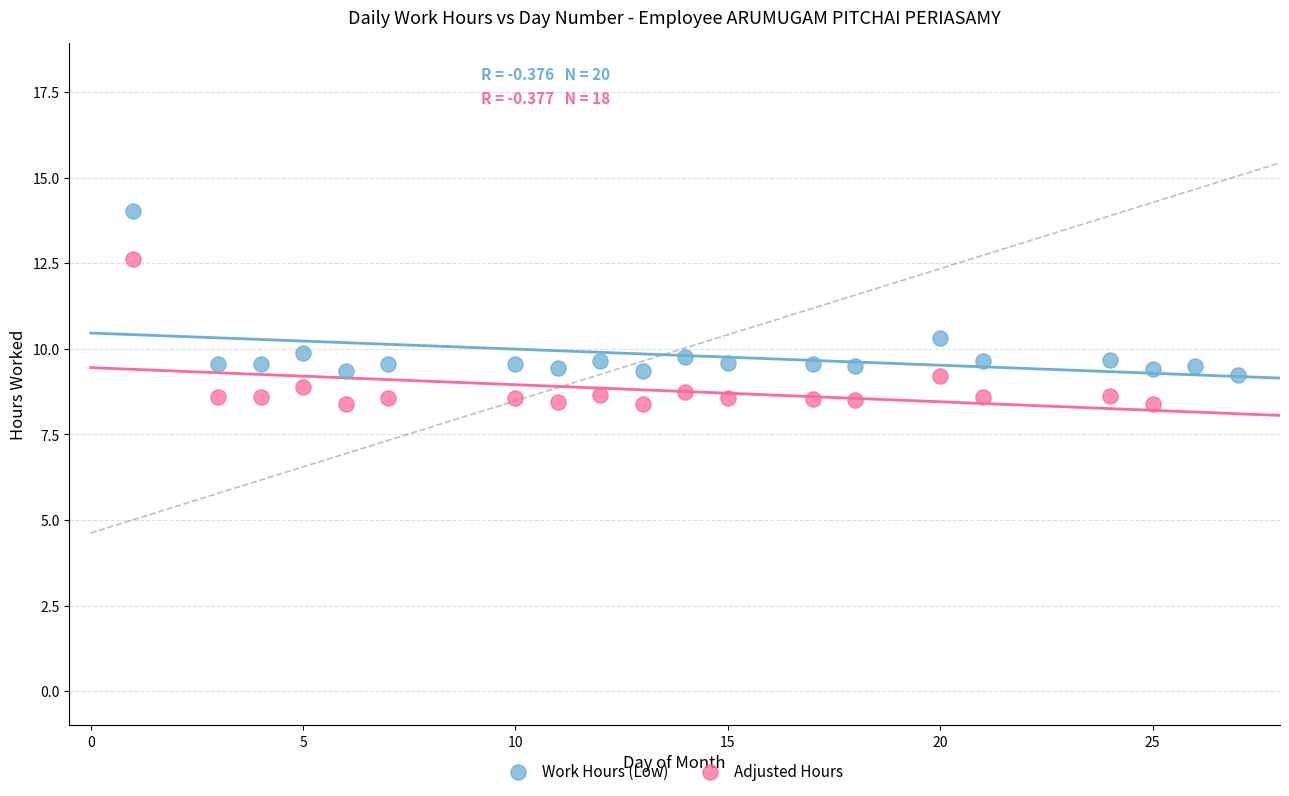

Which series reaches the maximum Y coordinate?

Work Hours (Low)